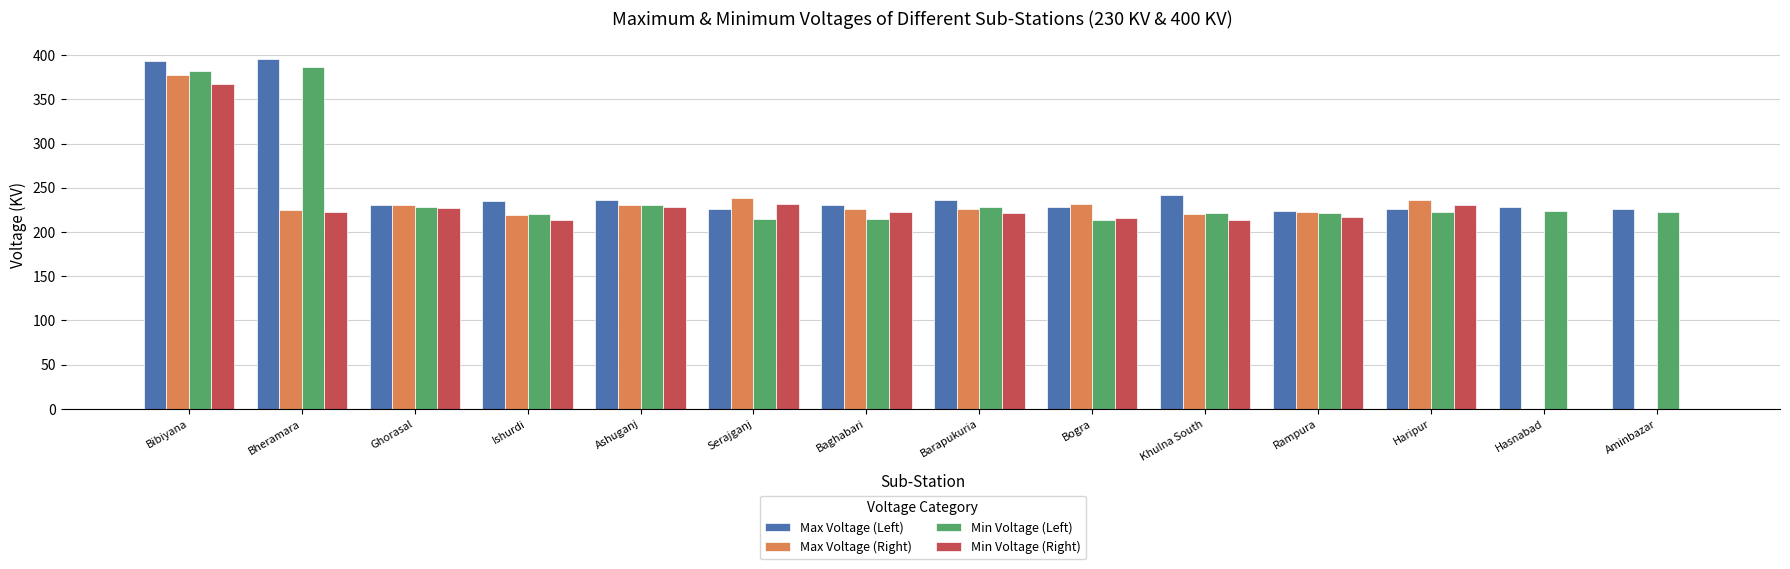

Is it true that Min Voltage (Right) equals 222 at Bheramara?

True